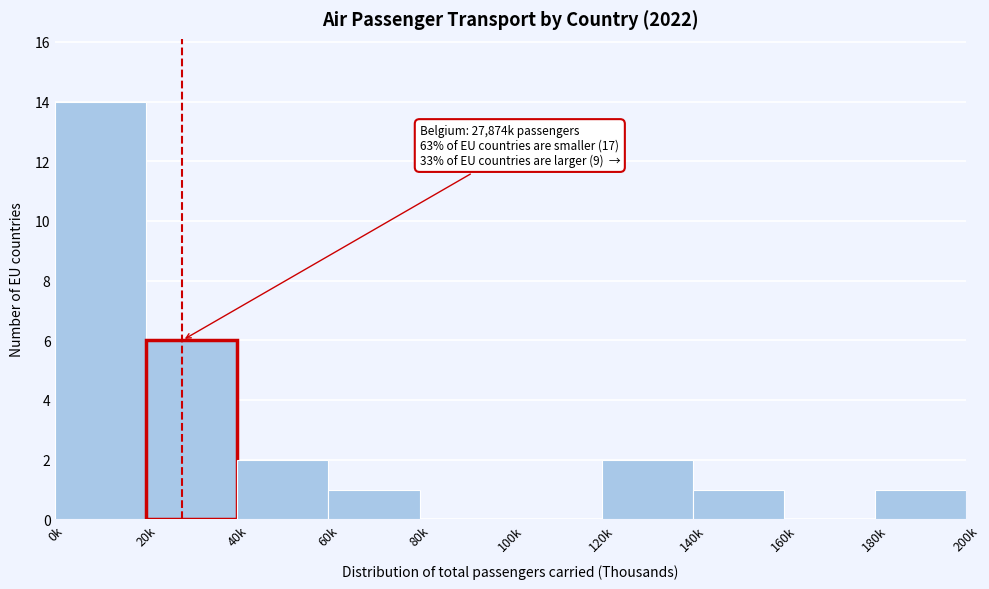

Reading left to right, extract all data points from this chart.

0k=14	20k=6	40k=2	60k=1	80k=0	100k=0	120k=2	140k=1	160k=0	180k=1